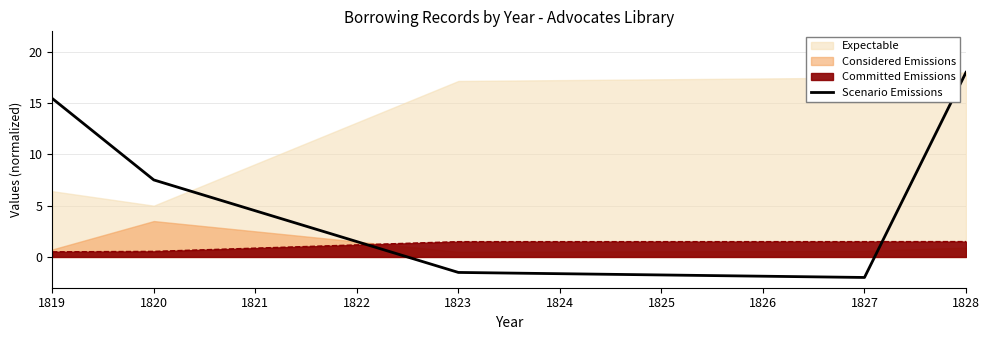

What is the maximum value for Scenario Emissions?

18.0